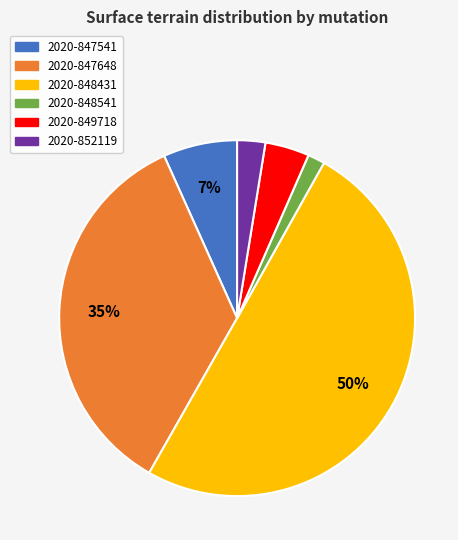

What is the smallest slice in the pie chart?

2020-848541